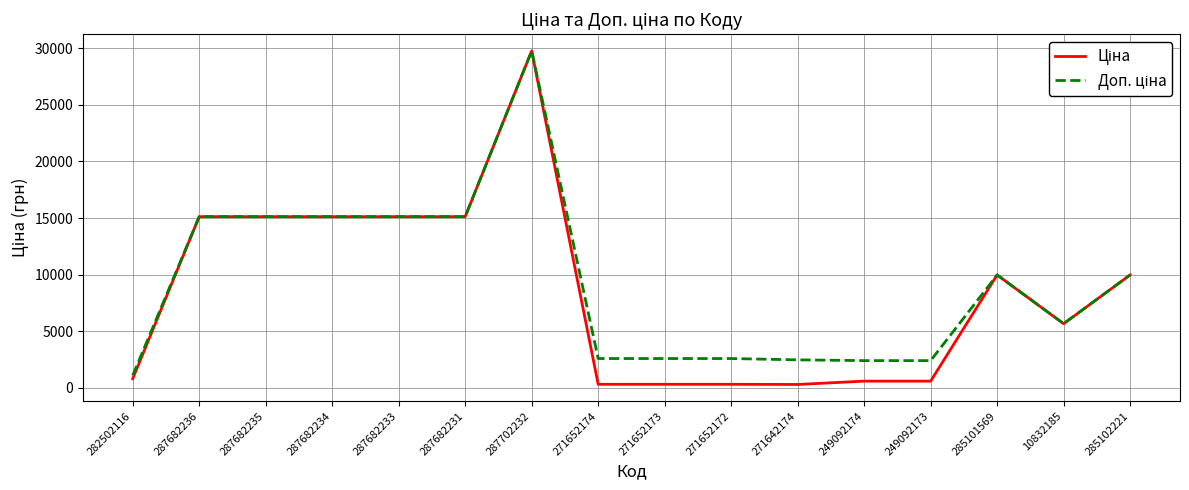

What position from the right is 271652174?

9